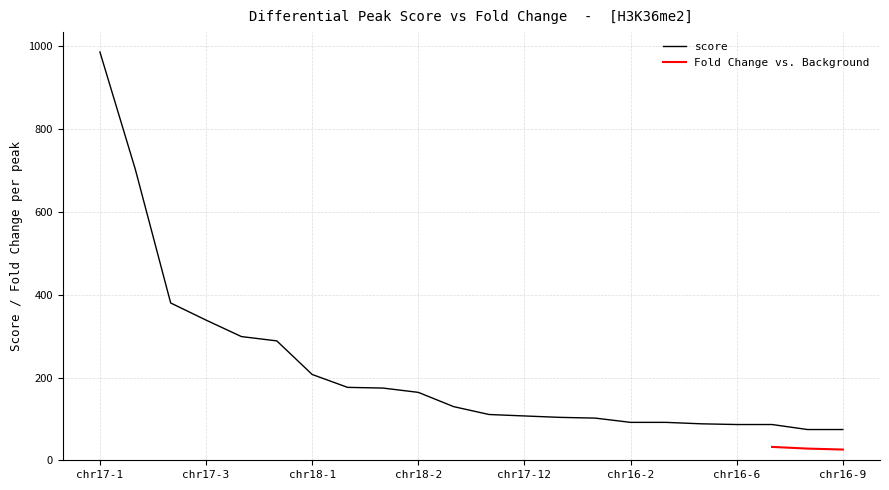

Is it true that the value at chr16-7 is 39.8?

False